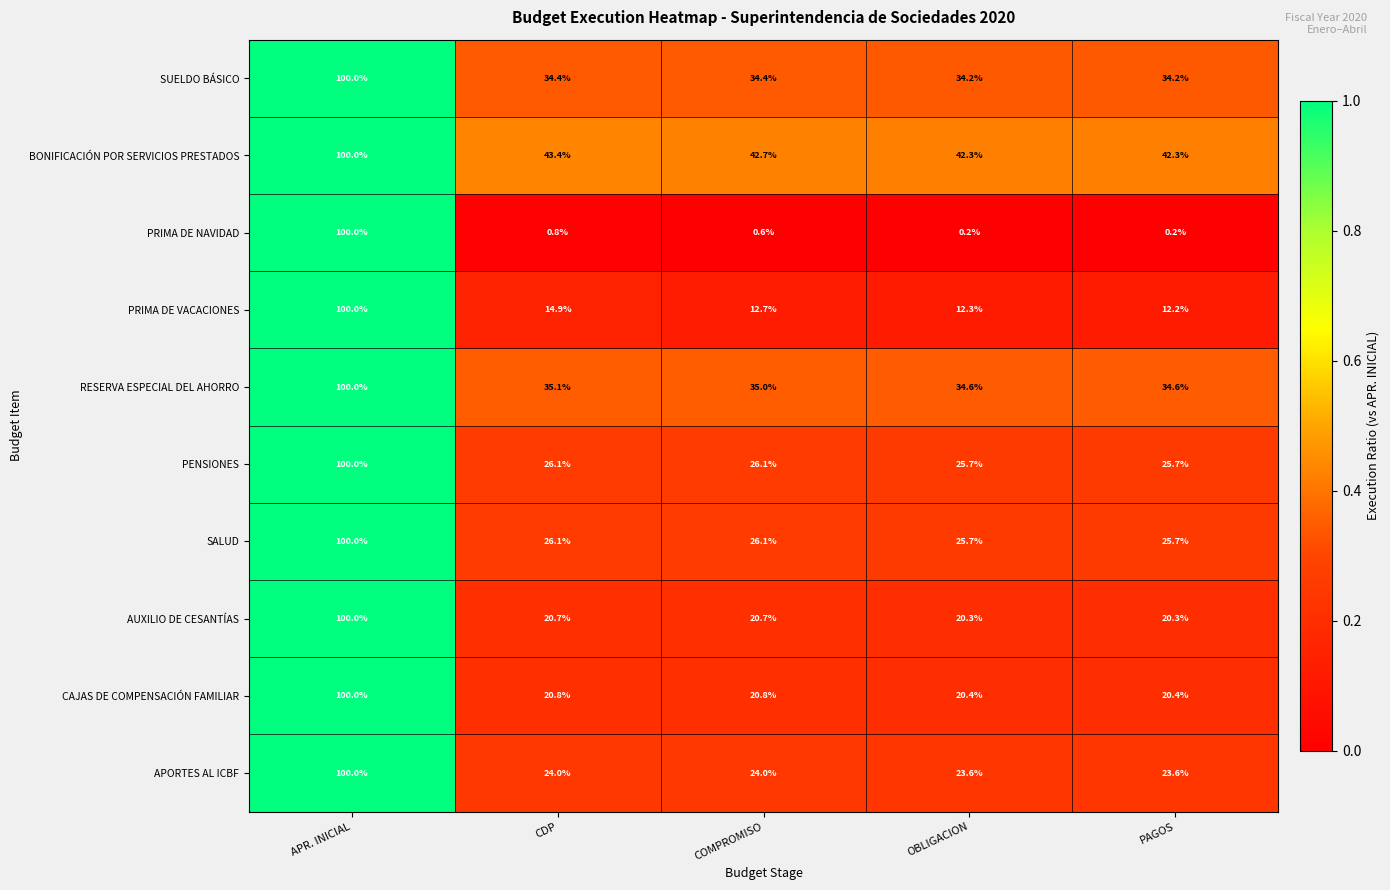

Is it true that BONIFICACIÓN POR SERVICIOS PRESTADOS equals 100.0 at APR. INICIAL?

True